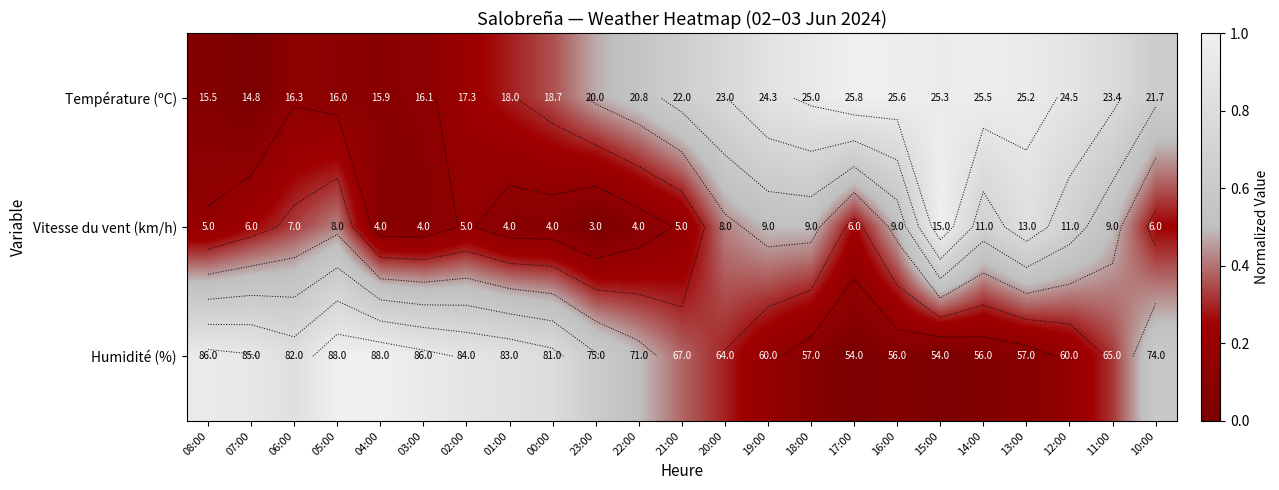

Is it true that Humidité (%) equals 0.2 at 20:00?

False